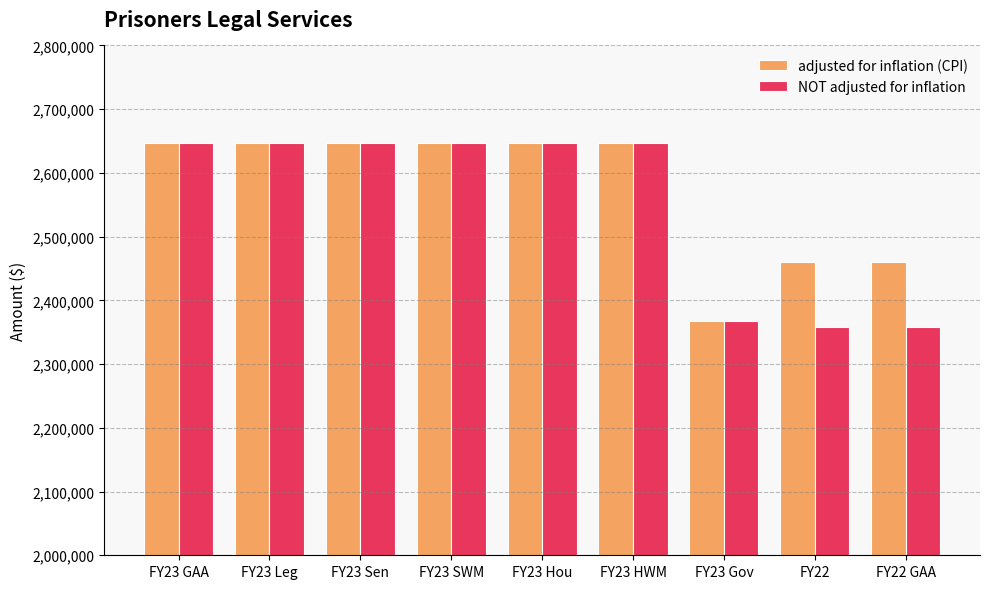

At how many categories does at least one series exceed 2445235?

8